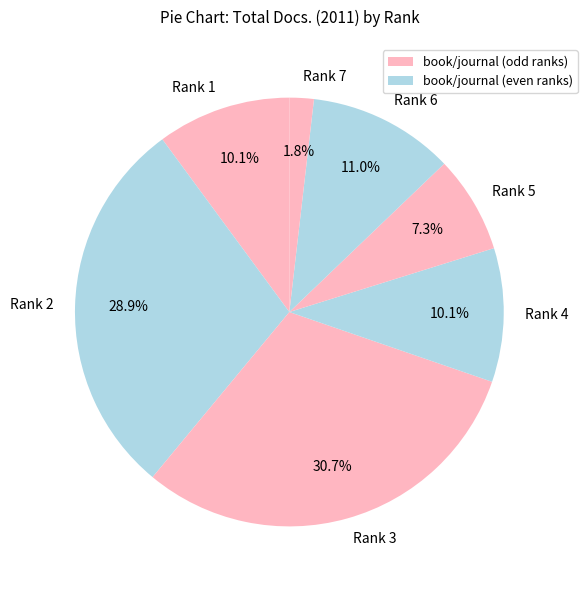

How many segments does this pie chart have?

7